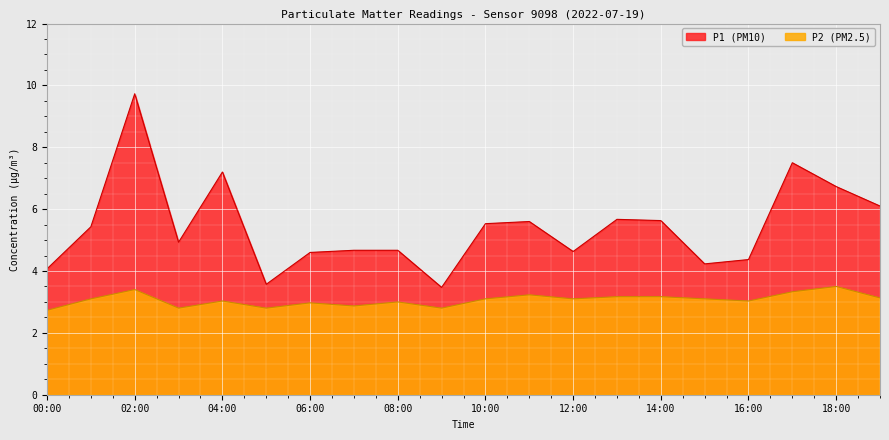

True or false: P1 and P2 intersect in this chart.

False